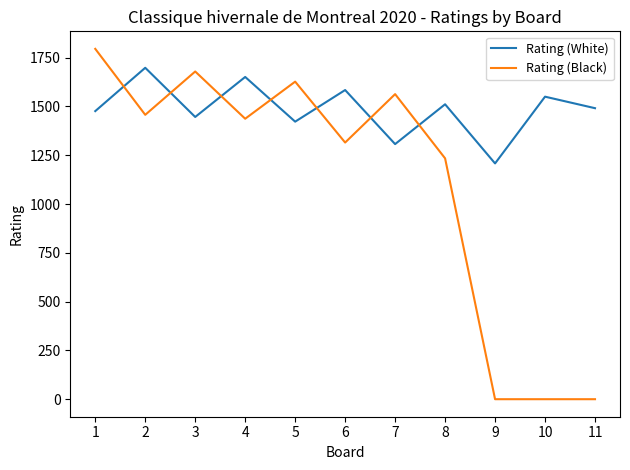

What is the total value across all series at 11?

1491